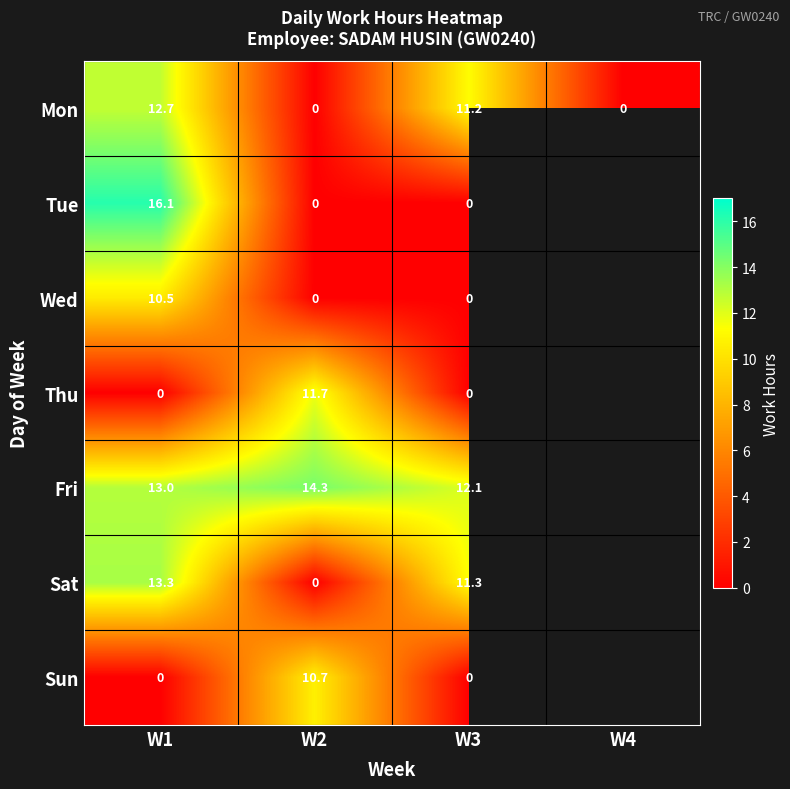

Is the value of Thu at W2 greater than the value of Mon at W2?

Yes